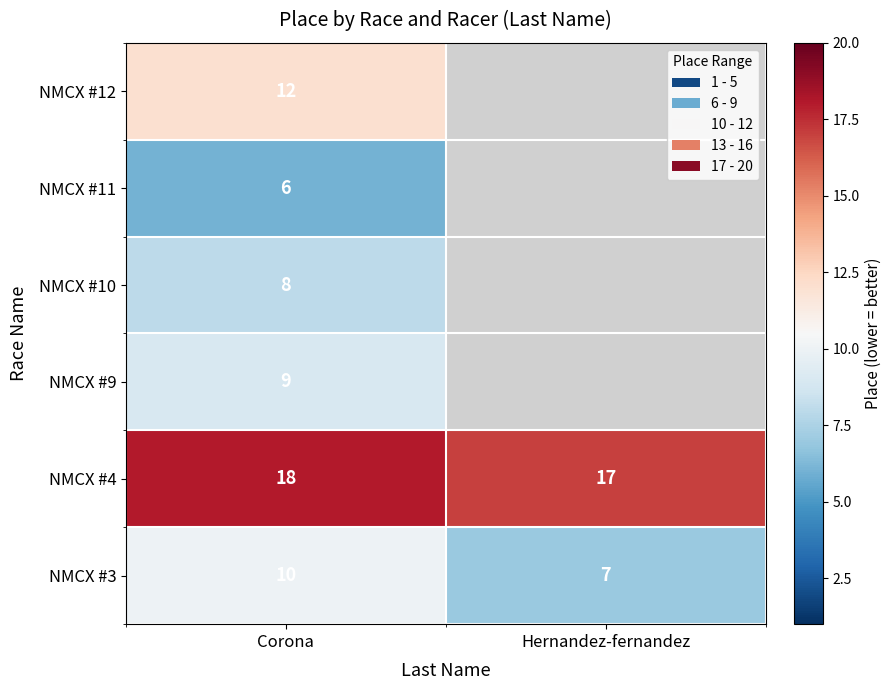

The NMCX #10 series shows 3.4 at Corona. True or false?

False